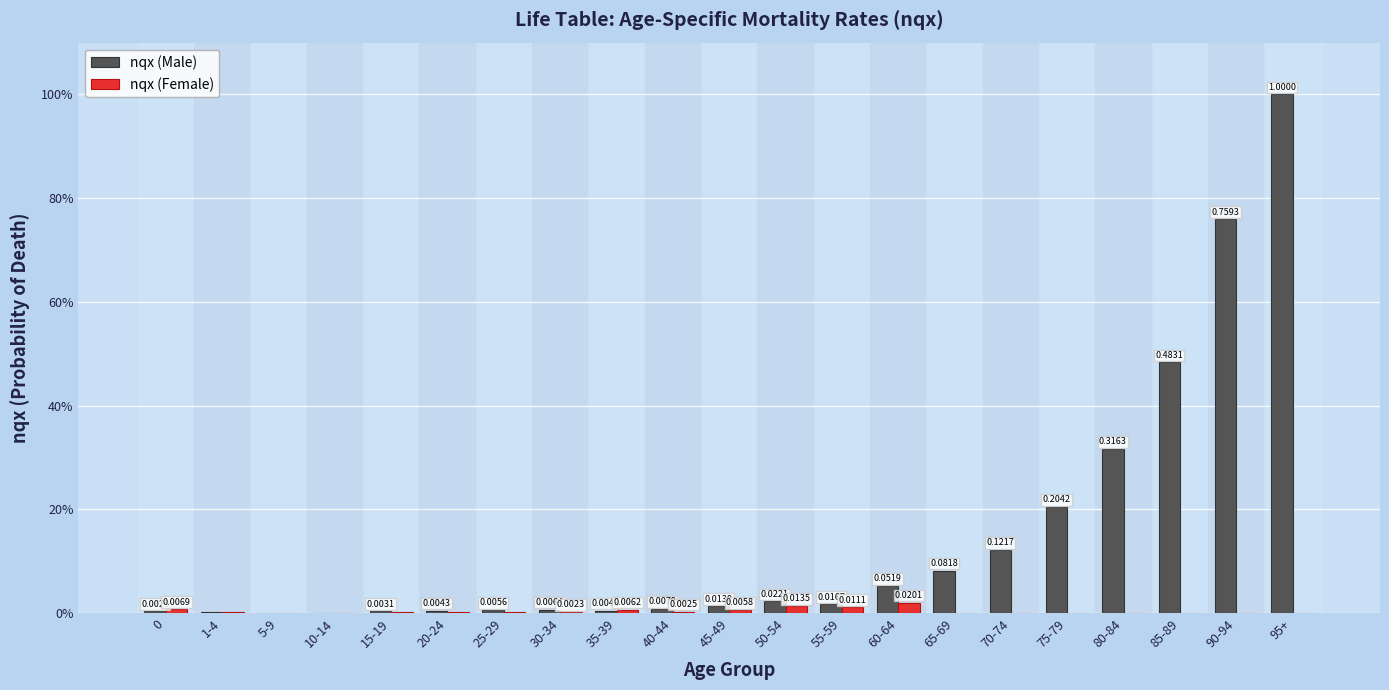

Reading left to right, list all the values displayed in this chart.

nqx (Male): 0=0.0	1-4=0.0	5-9=0.0	10-14=0.0	15-19=0.0	20-24=0.0	25-29=0.0	30-34=0.0	35-39=0.0	40-44=0.0	45-49=0.0	50-54=0.0	55-59=0.0	60-64=0.1	65-69=0.1	70-74=0.1	75-79=0.2	80-84=0.3	85-89=0.5	90-94=0.8	95+=1.0
nqx (Female): 0=0.0	1-4=0.0	5-9=0.0	10-14=0.0	15-19=0.0	20-24=0.0	25-29=0.0	30-34=0.0	35-39=0.0	40-44=0.0	45-49=0.0	50-54=0.0	55-59=0.0	60-64=0.0	65-69=0.0	70-74=0.0	75-79=0.0	80-84=0.0	85-89=0.0	90-94=0.0	95+=0.0